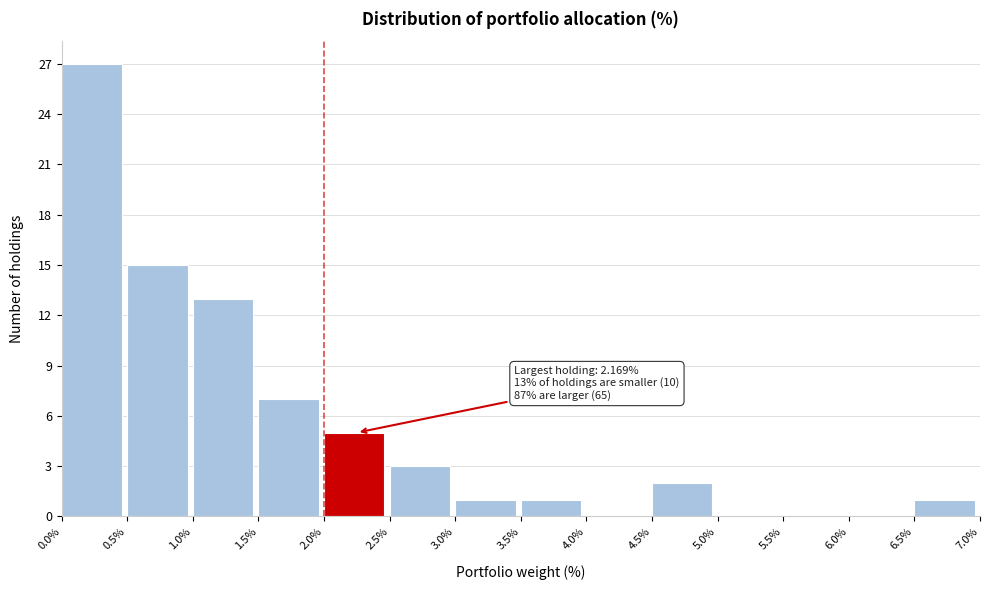

Over which range of the x-axis is the bar tallest?

0.0% to 0.5%